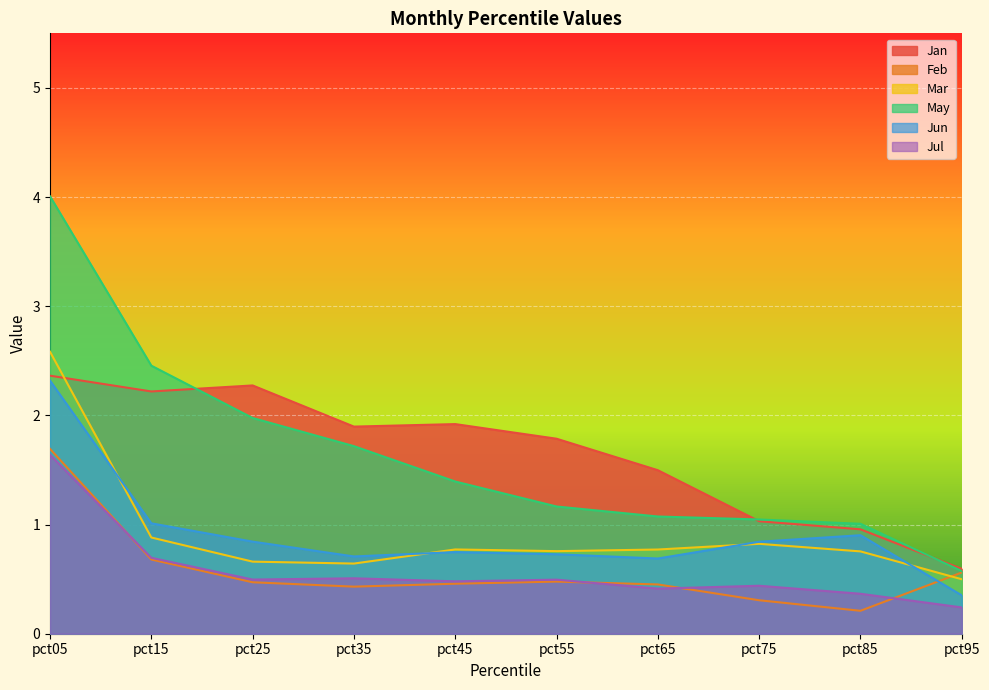

What is the maximum value for Jul?

1.6